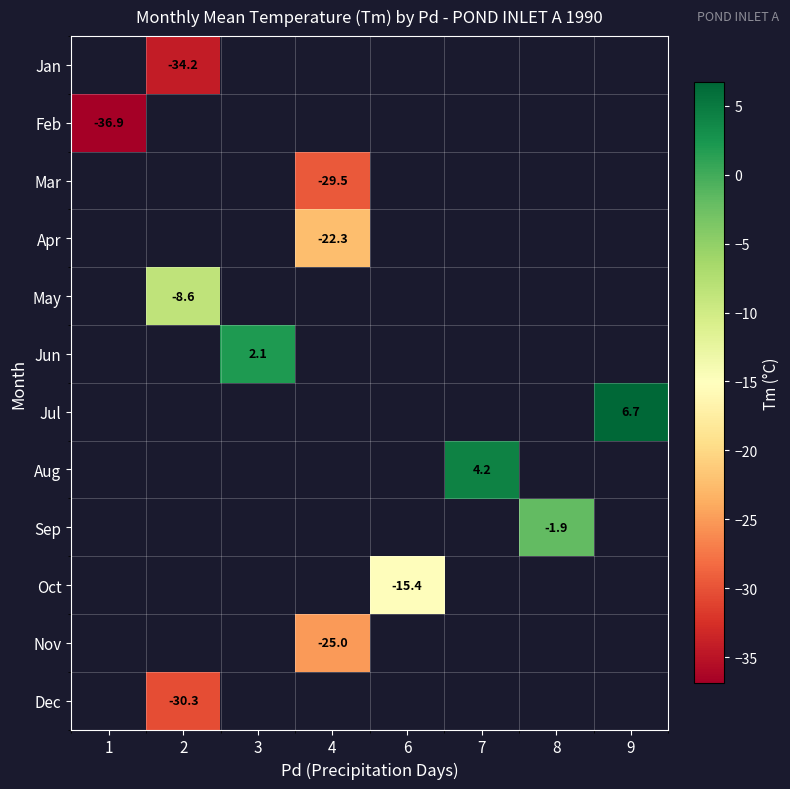

Is the value of row_4 at 1 greater than the value of row_6 at 9?

No